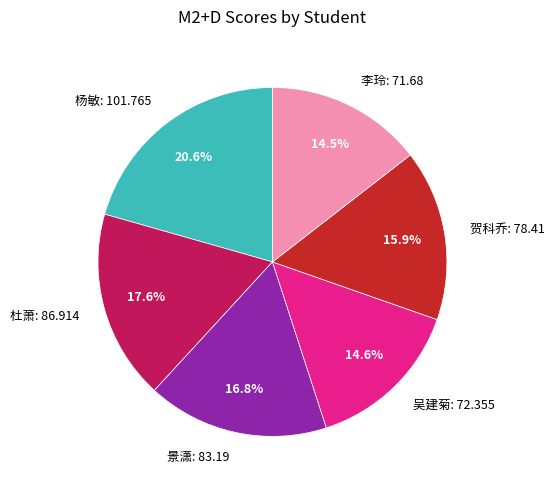

Is the sum of 杨敏 and 吴建菊 greater than half?

No